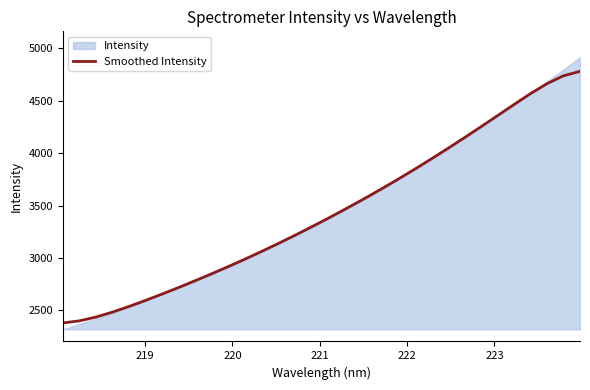

Reading right to left, extract all data points from this chart.

4780.3	4737.5	4661.1	4564.8	4459.7	4352.5	4245.8	4140.8	4037.8	3937.1	3838.9	3743.4	3650.6	3560.6	3473.1	3387.9	3304.8	3224.0	3145.6	3069.5	2995.8	2924.4	2855.2	2788.1	2722.9	2659.5	2598.3	2539.7	2485.1	2437.2	2400.5	2380.3